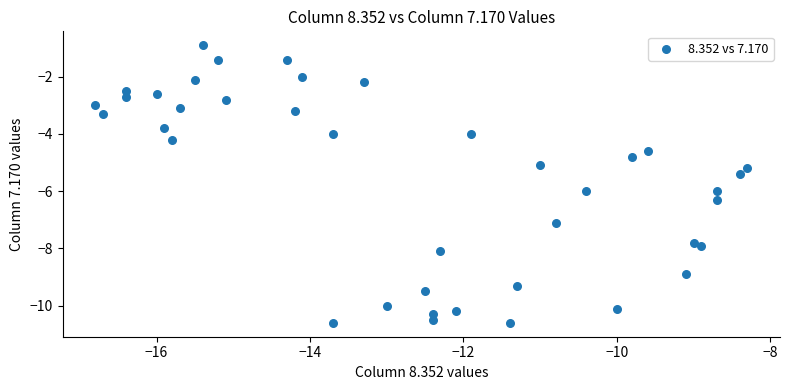

What is the range of X values (max minus min)?

8.5